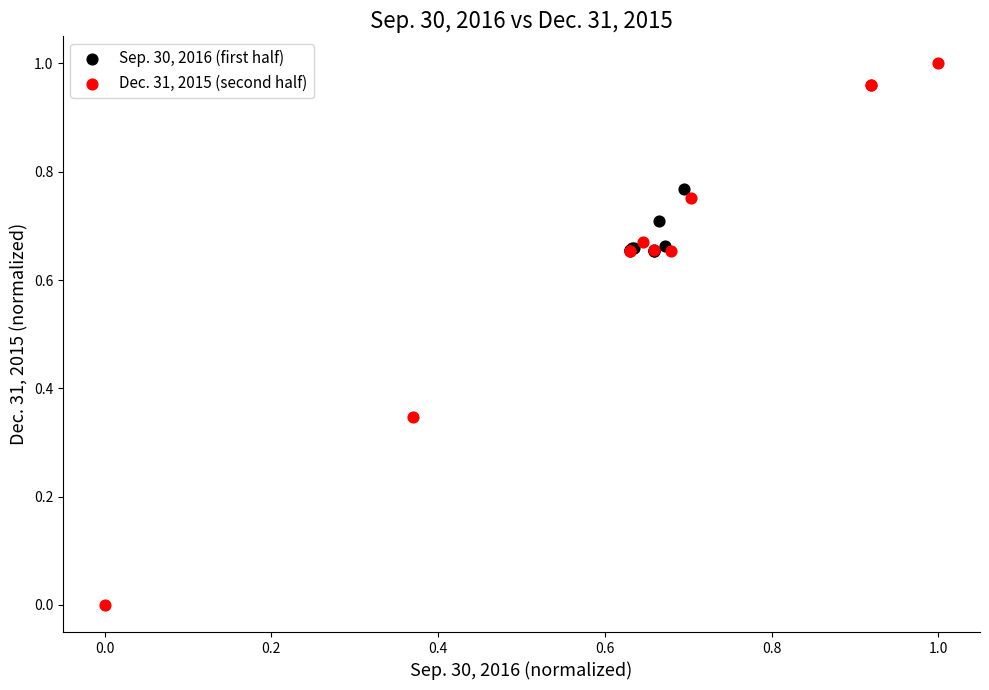

Which series reaches the minimum Y coordinate?

Dec. 31, 2015 (second half)